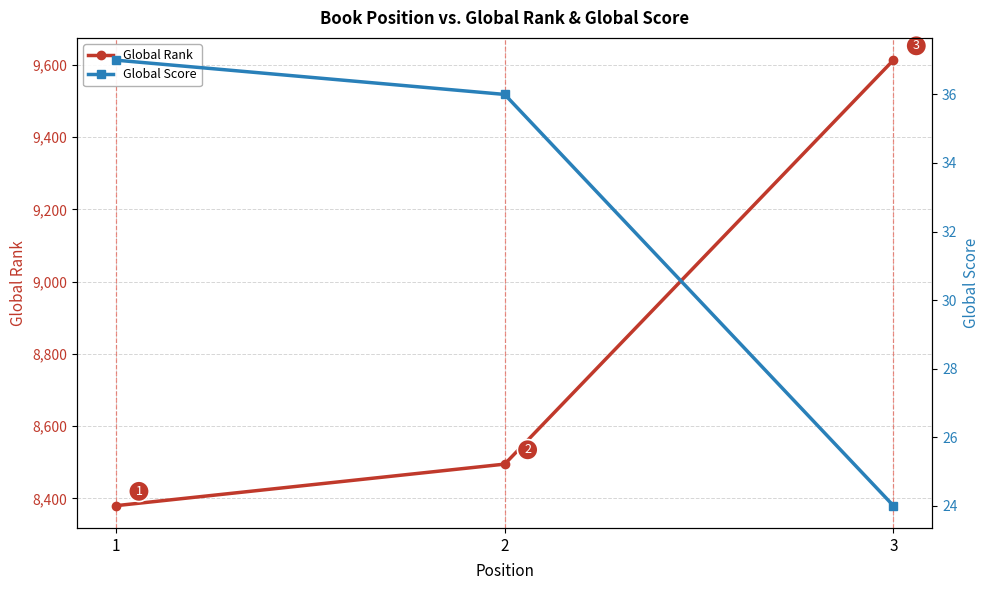

What is the value of the Global Rank point at the 3rd from the left?

9613